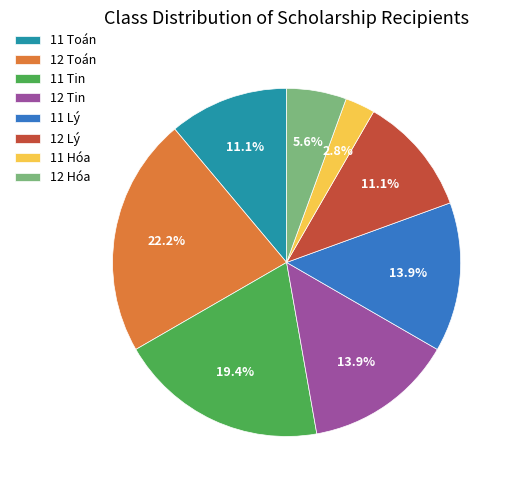

What percentage is the 11 Tin slice, to the nearest percent?

19%